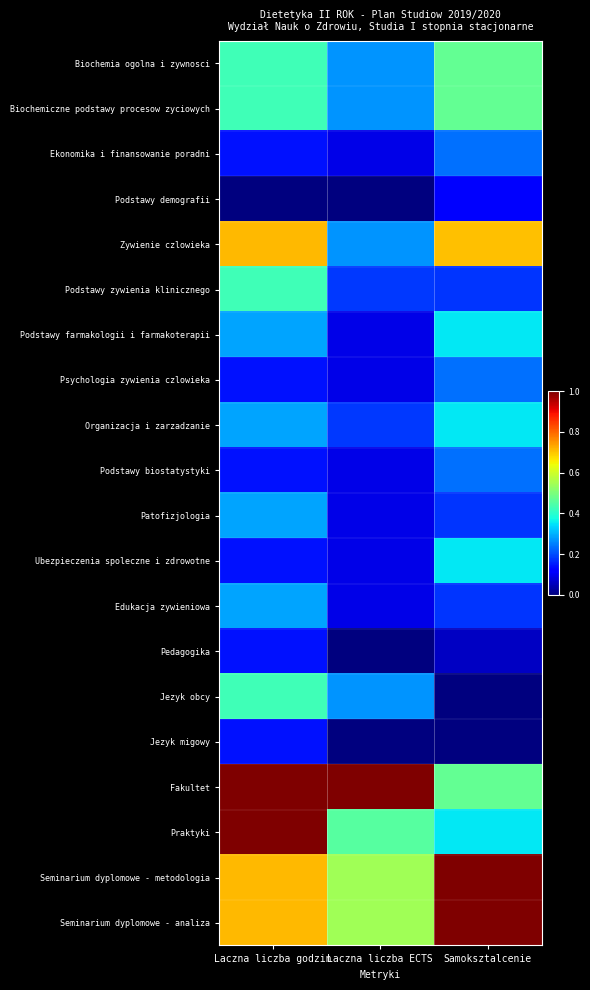

Reading left to right, list all the values displayed in this chart.

Biochemia ogolna i zywnosci: Laczna liczba godzin=0.4	Laczna liczba ECTS=0.3	Samoksztalcenie=0.5
Biochemiczne podstawy procesow zyciowych: Laczna liczba godzin=0.4	Laczna liczba ECTS=0.3	Samoksztalcenie=0.5
Ekonomika i finansowanie poradni: Laczna liczba godzin=0.1	Laczna liczba ECTS=0.1	Samoksztalcenie=0.2
Podstawy demografii: Laczna liczba godzin=0.0	Laczna liczba ECTS=0.0	Samoksztalcenie=0.1
Zywienie czlowieka: Laczna liczba godzin=0.7	Laczna liczba ECTS=0.3	Samoksztalcenie=0.7
Podstawy zywienia klinicznego: Laczna liczba godzin=0.4	Laczna liczba ECTS=0.2	Samoksztalcenie=0.2
Podstawy farmakologii i farmakoterapii: Laczna liczba godzin=0.3	Laczna liczba ECTS=0.1	Samoksztalcenie=0.4
Psychologia zywienia czlowieka: Laczna liczba godzin=0.1	Laczna liczba ECTS=0.1	Samoksztalcenie=0.2
Organizacja i zarzadzanie: Laczna liczba godzin=0.3	Laczna liczba ECTS=0.2	Samoksztalcenie=0.4
Podstawy biostatystyki: Laczna liczba godzin=0.1	Laczna liczba ECTS=0.1	Samoksztalcenie=0.2
Patofizjologia: Laczna liczba godzin=0.3	Laczna liczba ECTS=0.1	Samoksztalcenie=0.2
Ubezpieczenia spoleczne i zdrowotne: Laczna liczba godzin=0.1	Laczna liczba ECTS=0.1	Samoksztalcenie=0.4
Edukacja zywieniowa: Laczna liczba godzin=0.3	Laczna liczba ECTS=0.1	Samoksztalcenie=0.2
Pedagogika: Laczna liczba godzin=0.1	Laczna liczba ECTS=0.0	Samoksztalcenie=0.1
Jezyk obcy: Laczna liczba godzin=0.4	Laczna liczba ECTS=0.3	Samoksztalcenie=0.0
Jezyk migowy: Laczna liczba godzin=0.1	Laczna liczba ECTS=0.0	Samoksztalcenie=0.0
Fakultet: Laczna liczba godzin=1.0	Laczna liczba ECTS=1.0	Samoksztalcenie=0.5
Praktyki: Laczna liczba godzin=1.0	Laczna liczba ECTS=0.5	Samoksztalcenie=0.4
Seminarium dyplomowe - metodologia: Laczna liczba godzin=0.7	Laczna liczba ECTS=0.5	Samoksztalcenie=1.0
Seminarium dyplomowe - analiza: Laczna liczba godzin=0.7	Laczna liczba ECTS=0.5	Samoksztalcenie=1.0